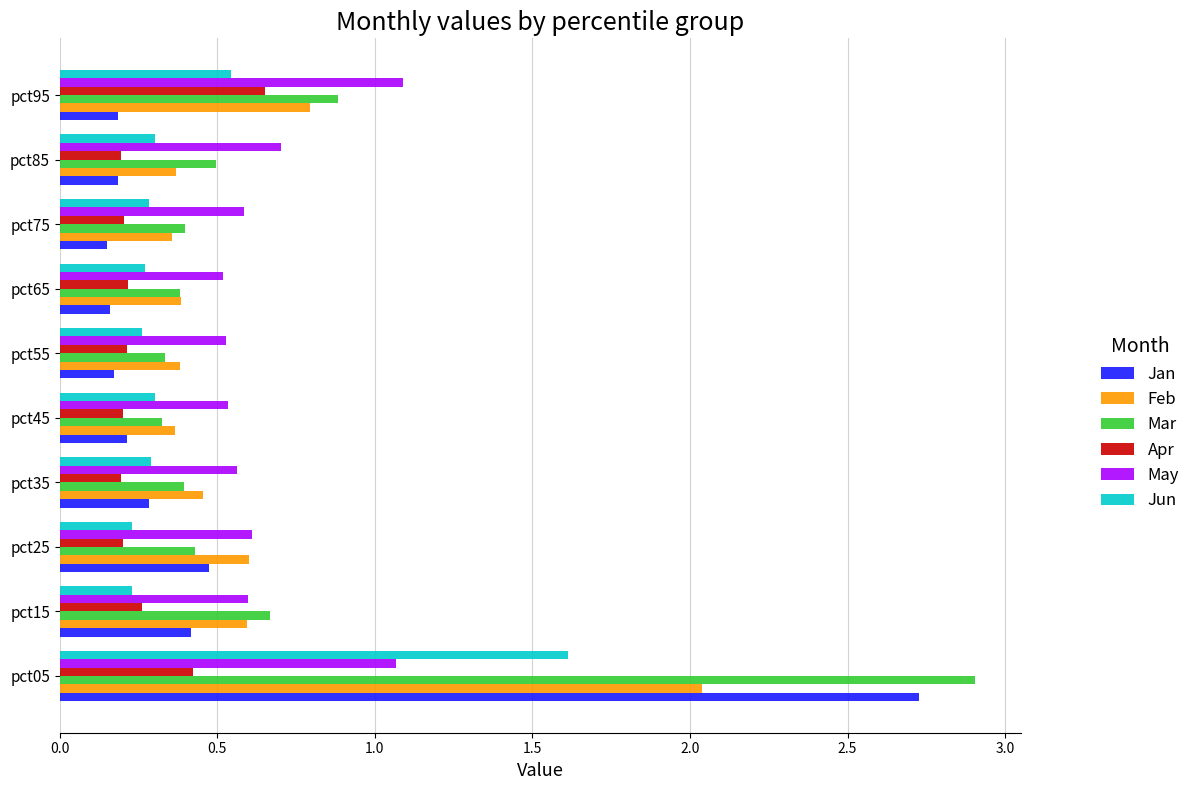

How many distinct data groups are displayed?

6